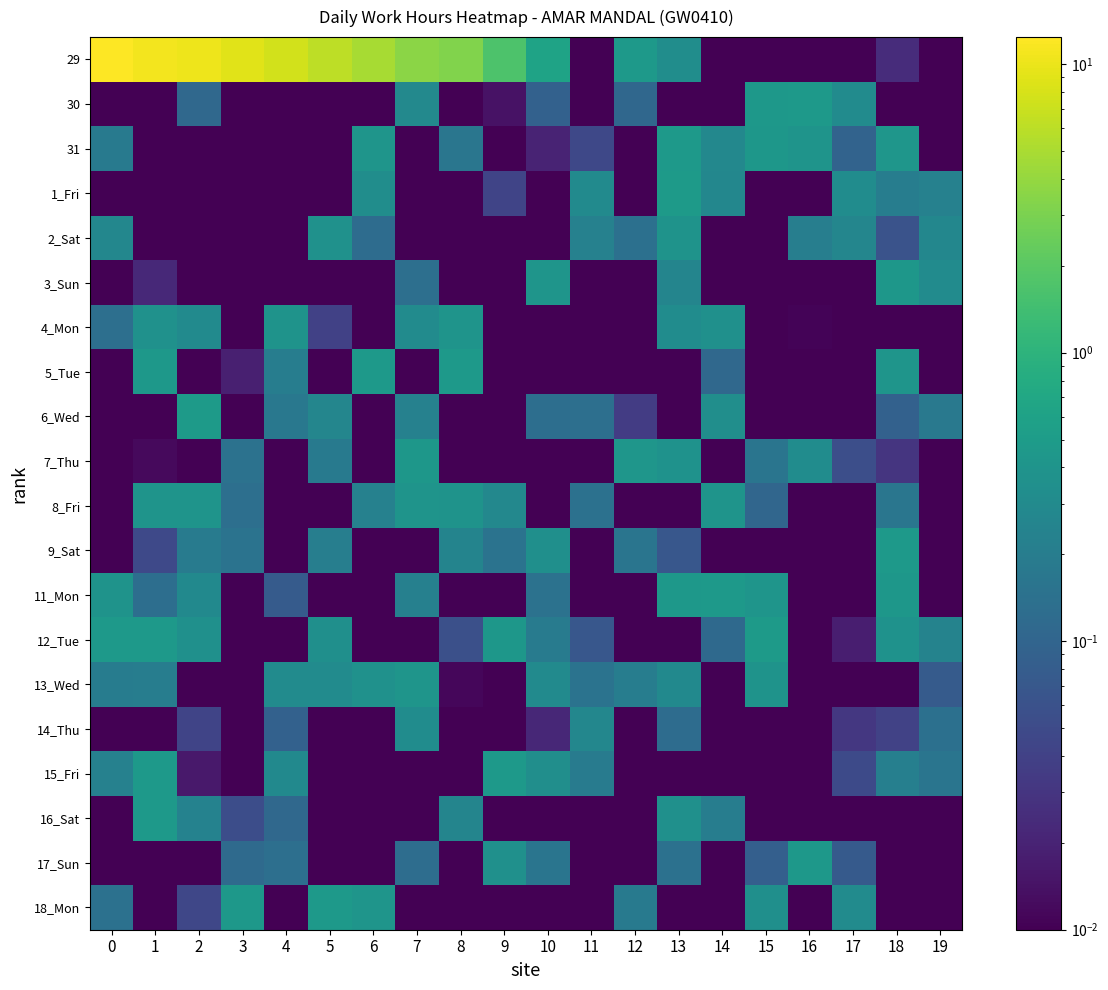

What is the maximum value shown in the chart?

12.4